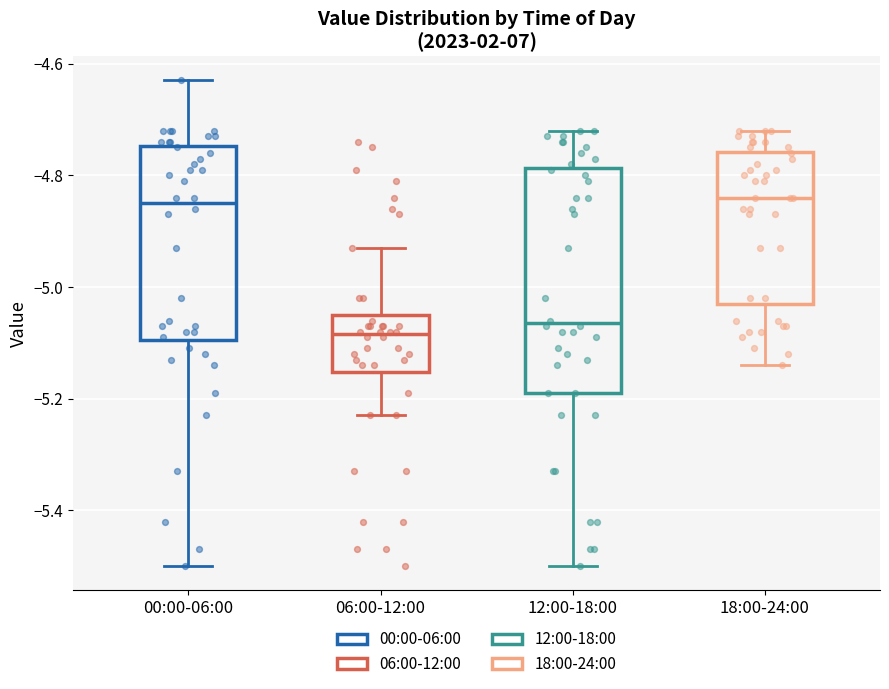

Which box has the lowest median line?

06:00-12:00